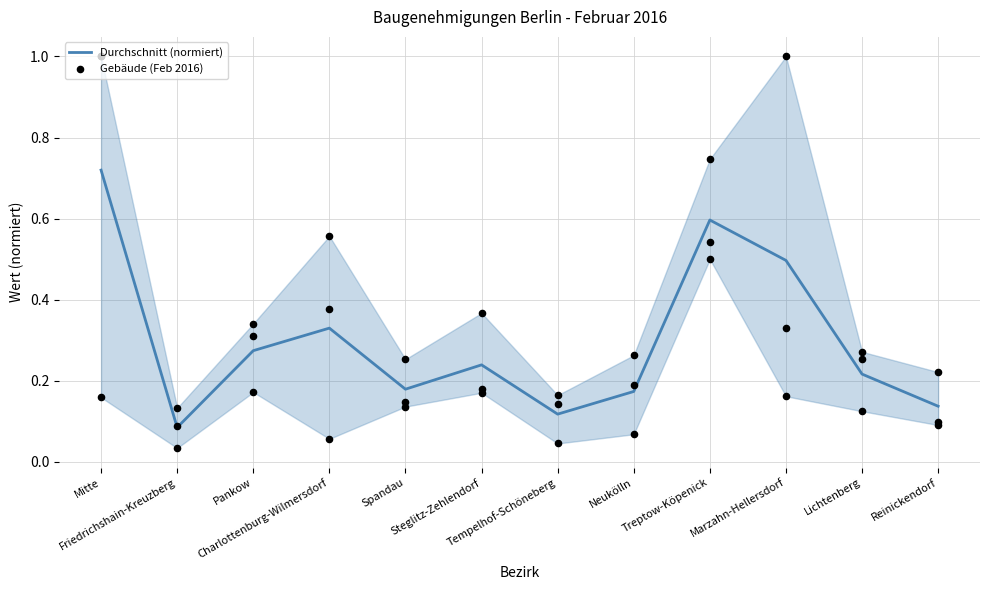

Which series reaches the maximum Y coordinate?

Gebäude (Feb 2016)